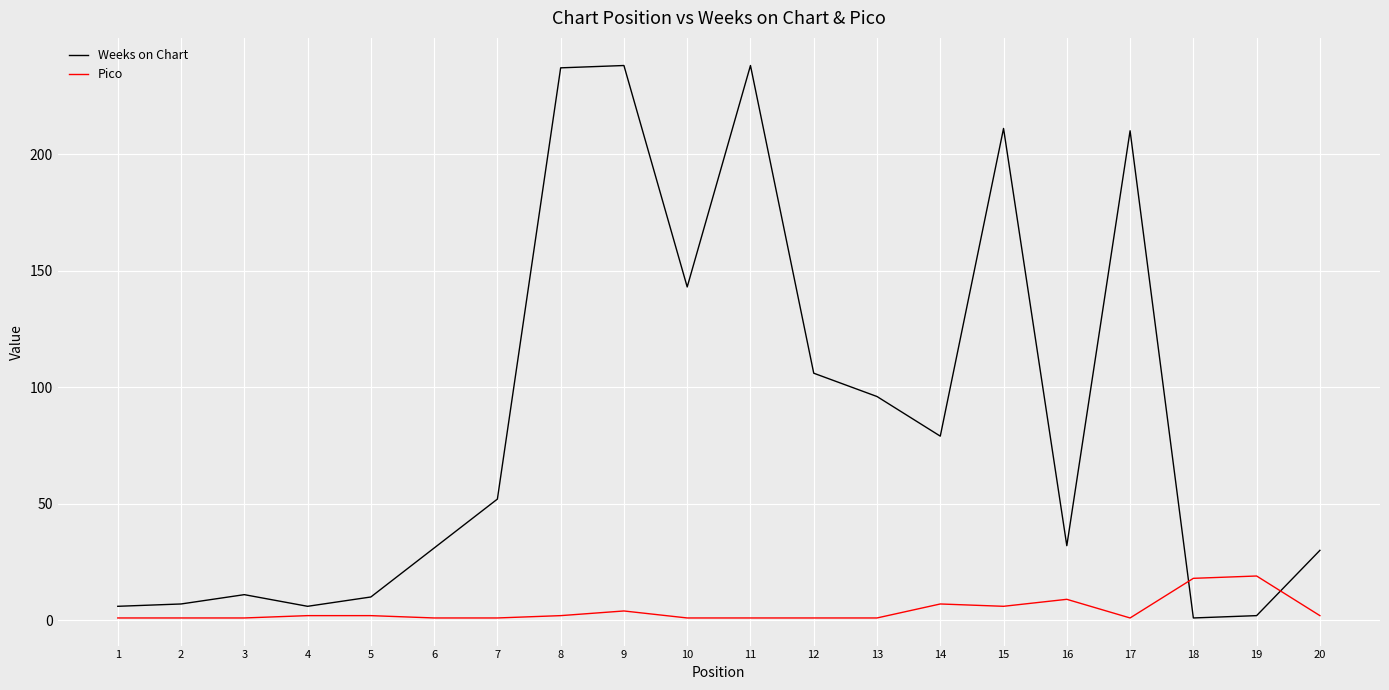

At which label is Pico closest to 10?

16